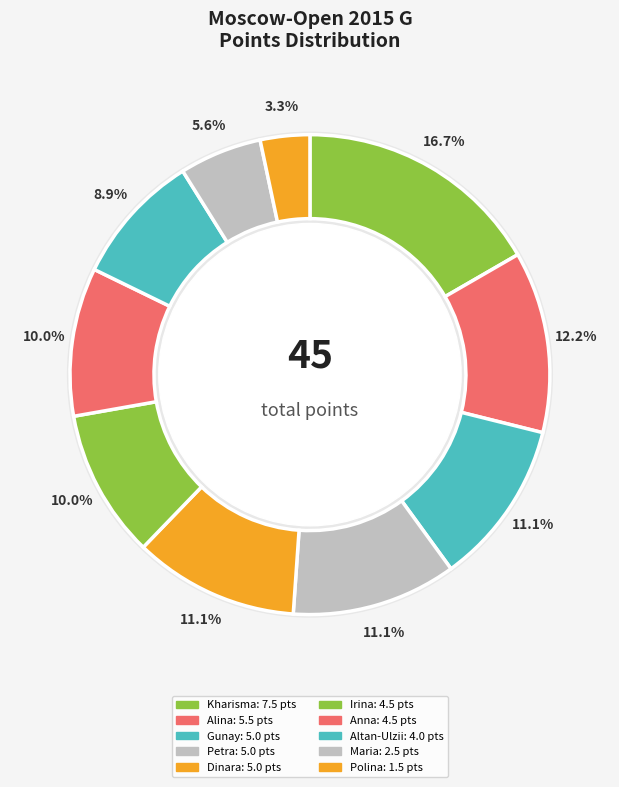

Does Iwanow Anna account for over 50% of the chart?

No